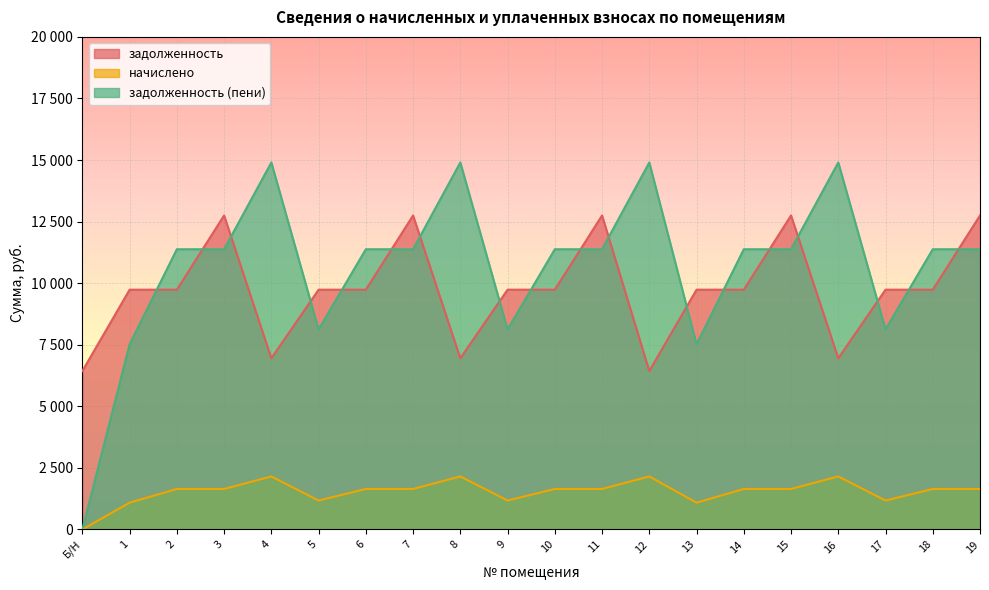

Rank the series at 5 from lowest to highest value.

начислено, задолженность (пени), задолженность